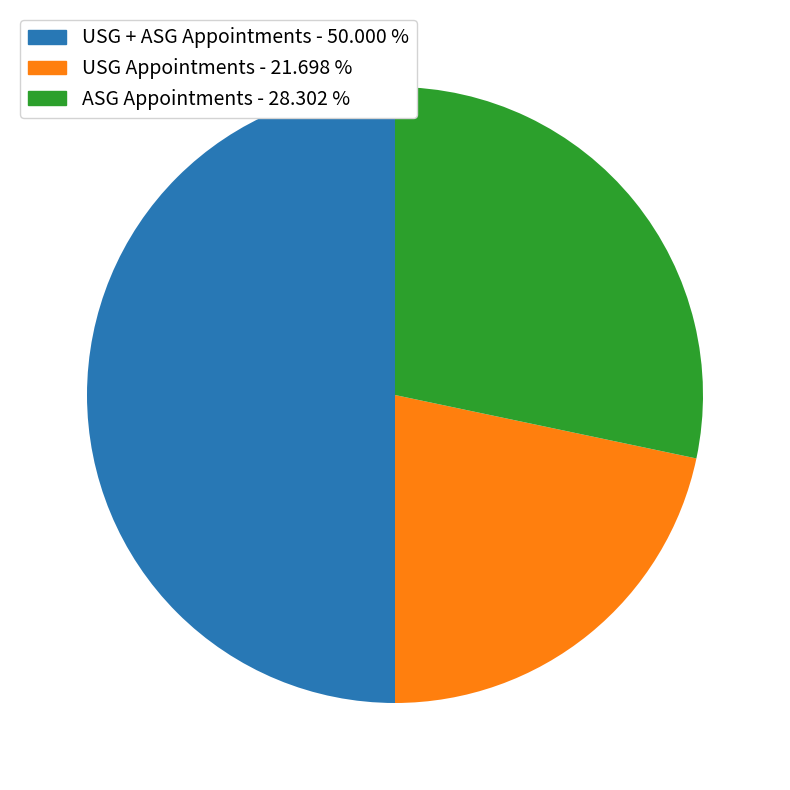

Rank the categories by value from lowest to highest.

USG Appointments, ASG Appointments, USG + ASG Appointments